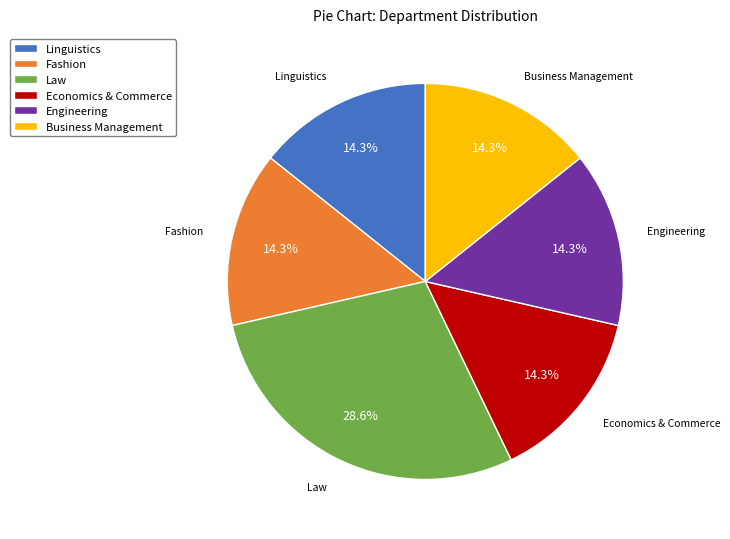

Rank the categories by value from lowest to highest.

Linguistics, Fashion, Economics & Commerce, Engineering, Business Management, Law